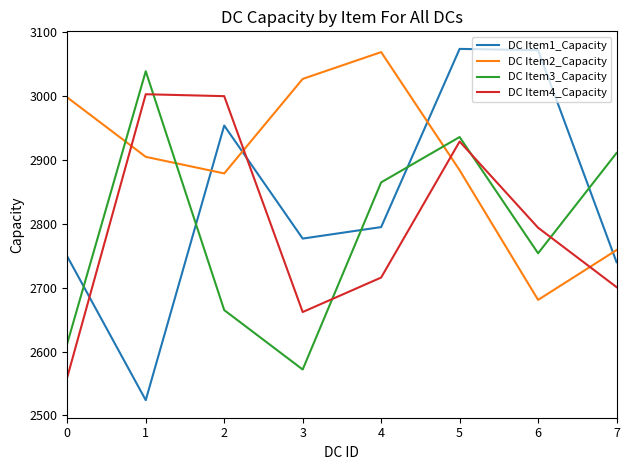

What is the difference between the maximum and minimum values in the DC Item4_Capacity series?

443